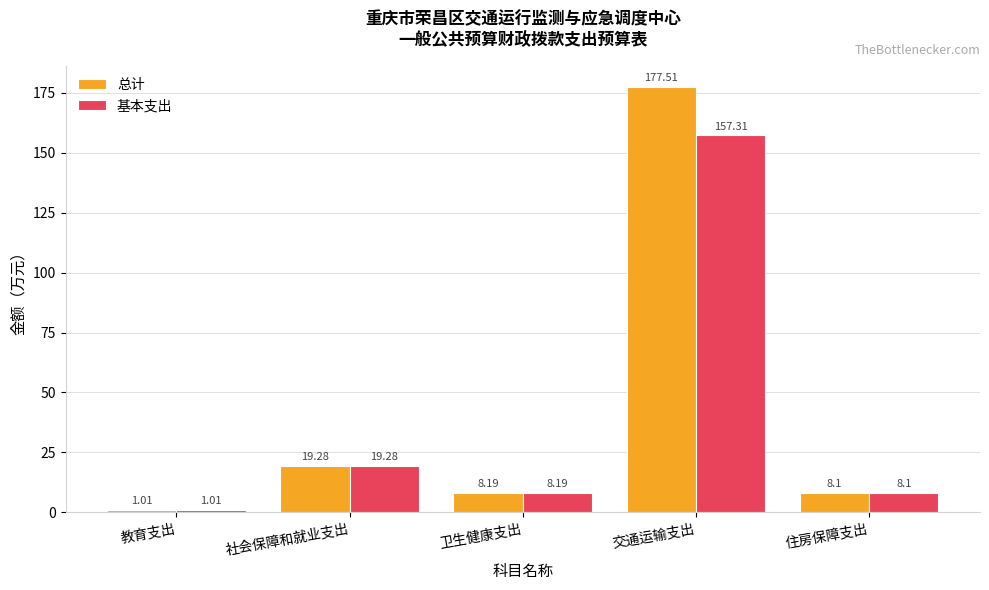

Where does the 总计 series first go above 8?

社会保障和就业支出